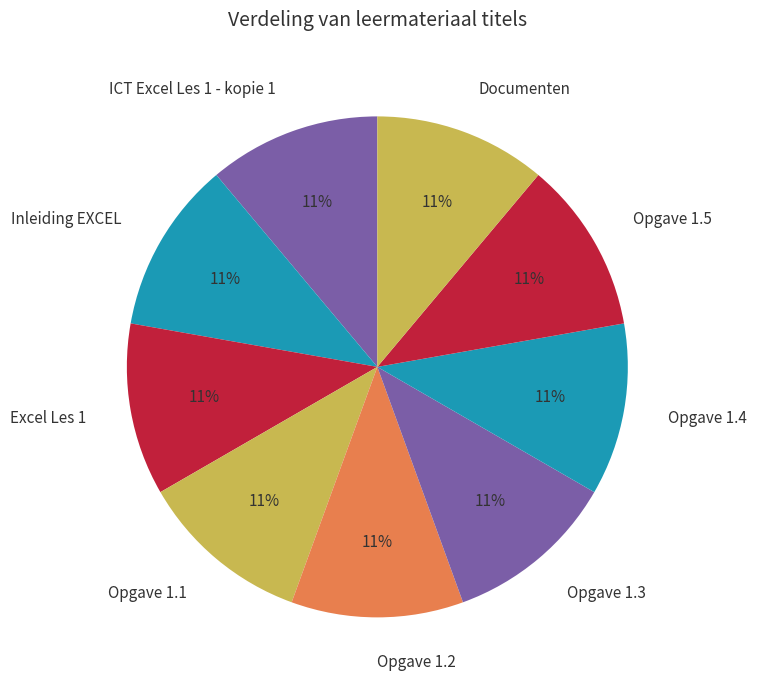

The Opgave 1.1 slice represents 11% of the pie. True or false?

True